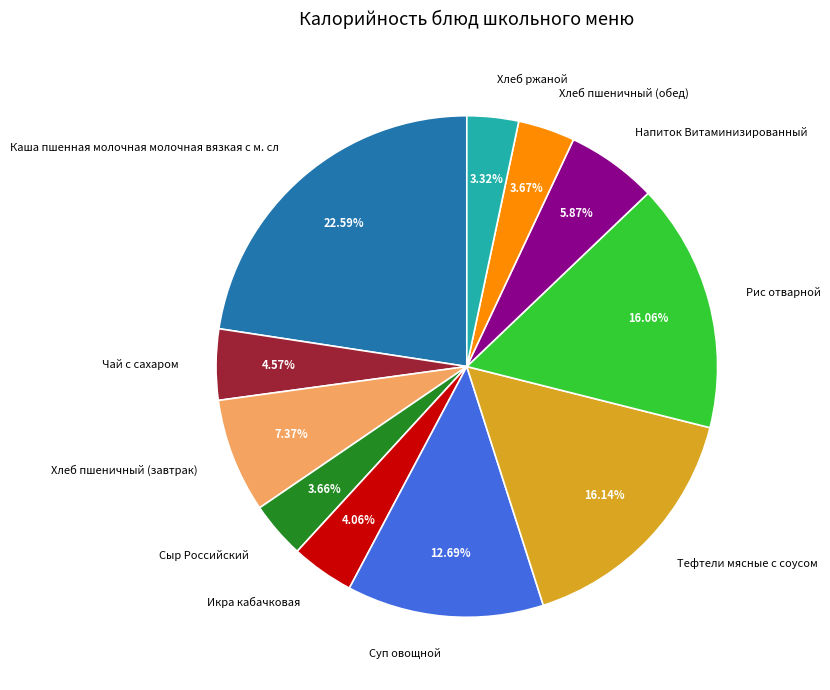

The Чай с сахаром slice represents 5% of the pie. True or false?

True